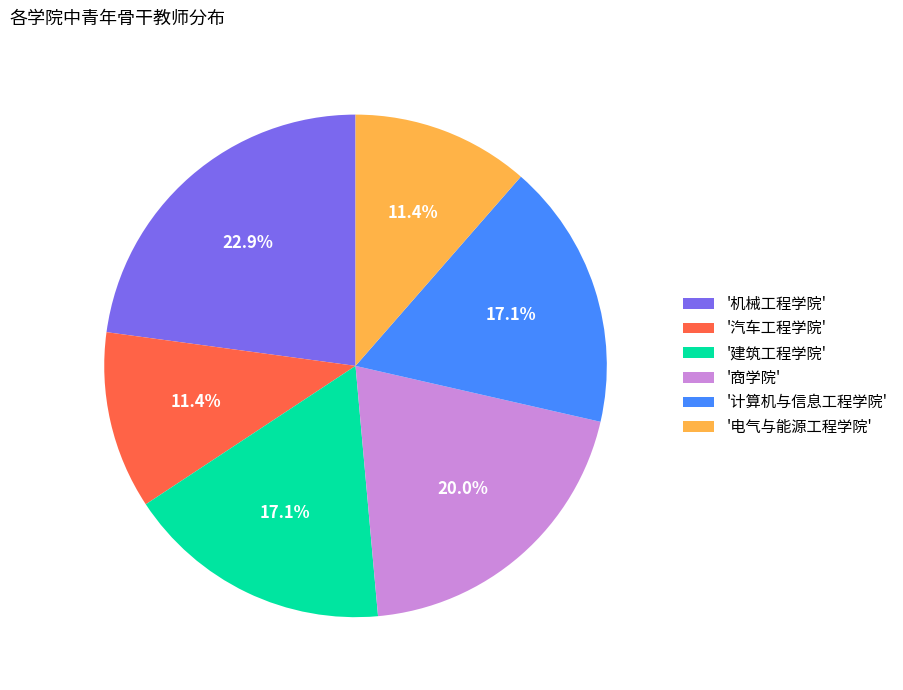

What is the largest slice in the pie chart?

'机械工程学院'